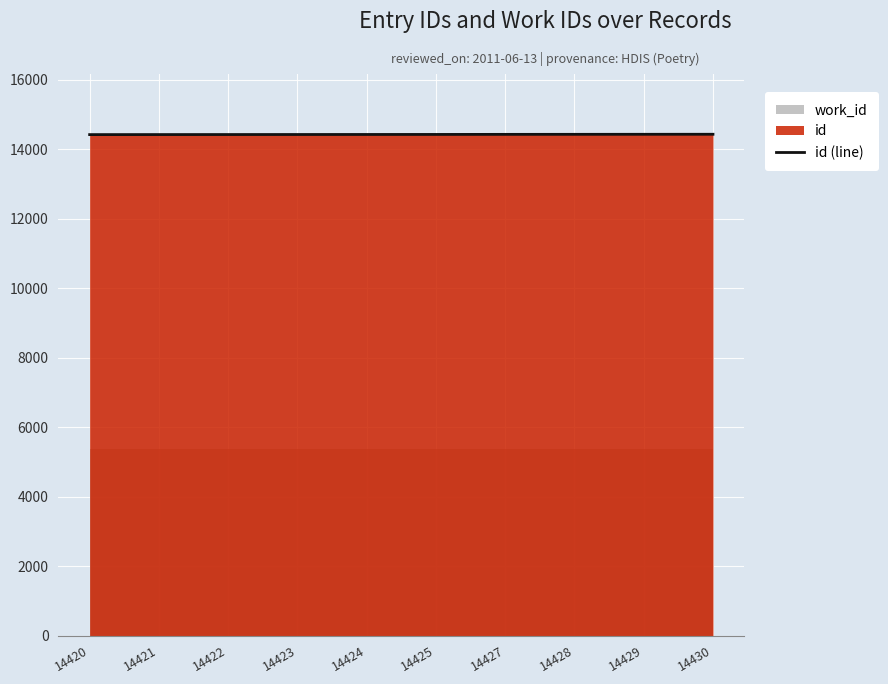

Approximately how many times larger is the value at 14428 compared to 14427?

1.0